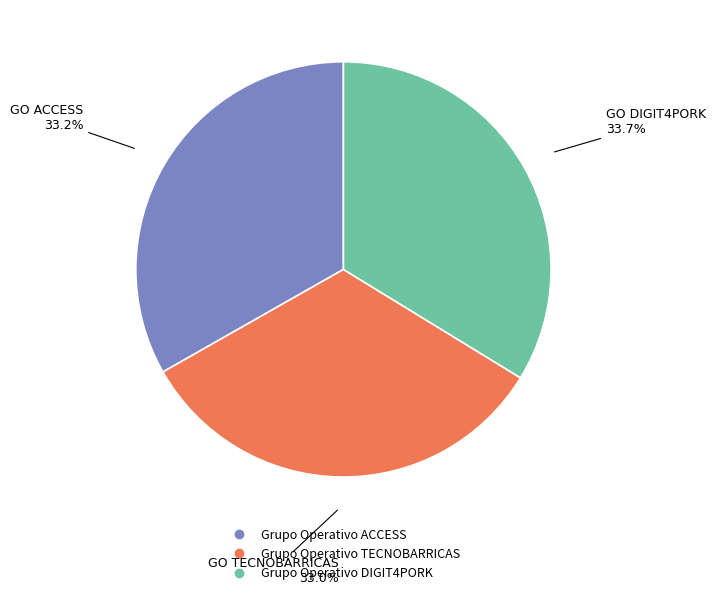

Is Grupo Operativo DIGIT4PORK the majority of the pie?

No